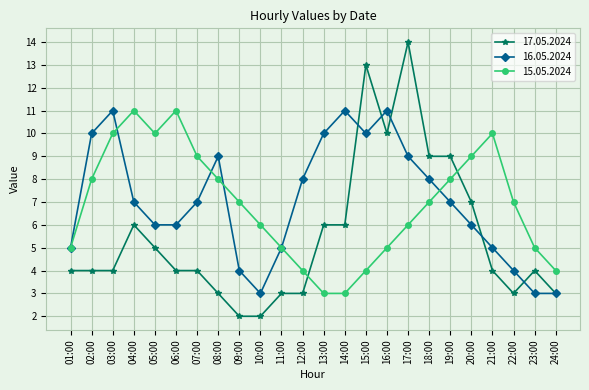

What is the lowest value of the 16.05.2024 series?

3